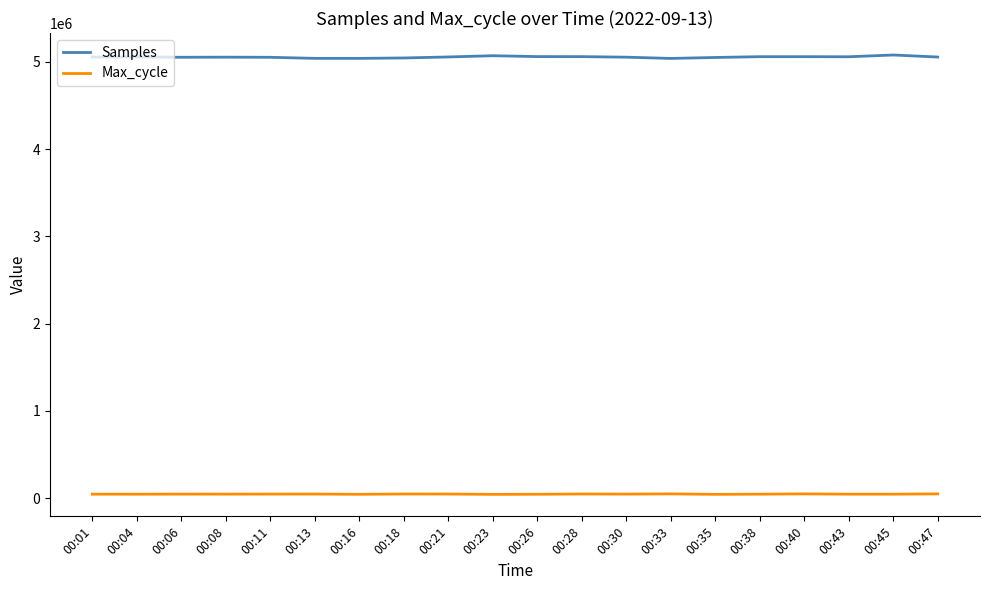

The value of Samples at 00:26 is 5059132. True or false?

True